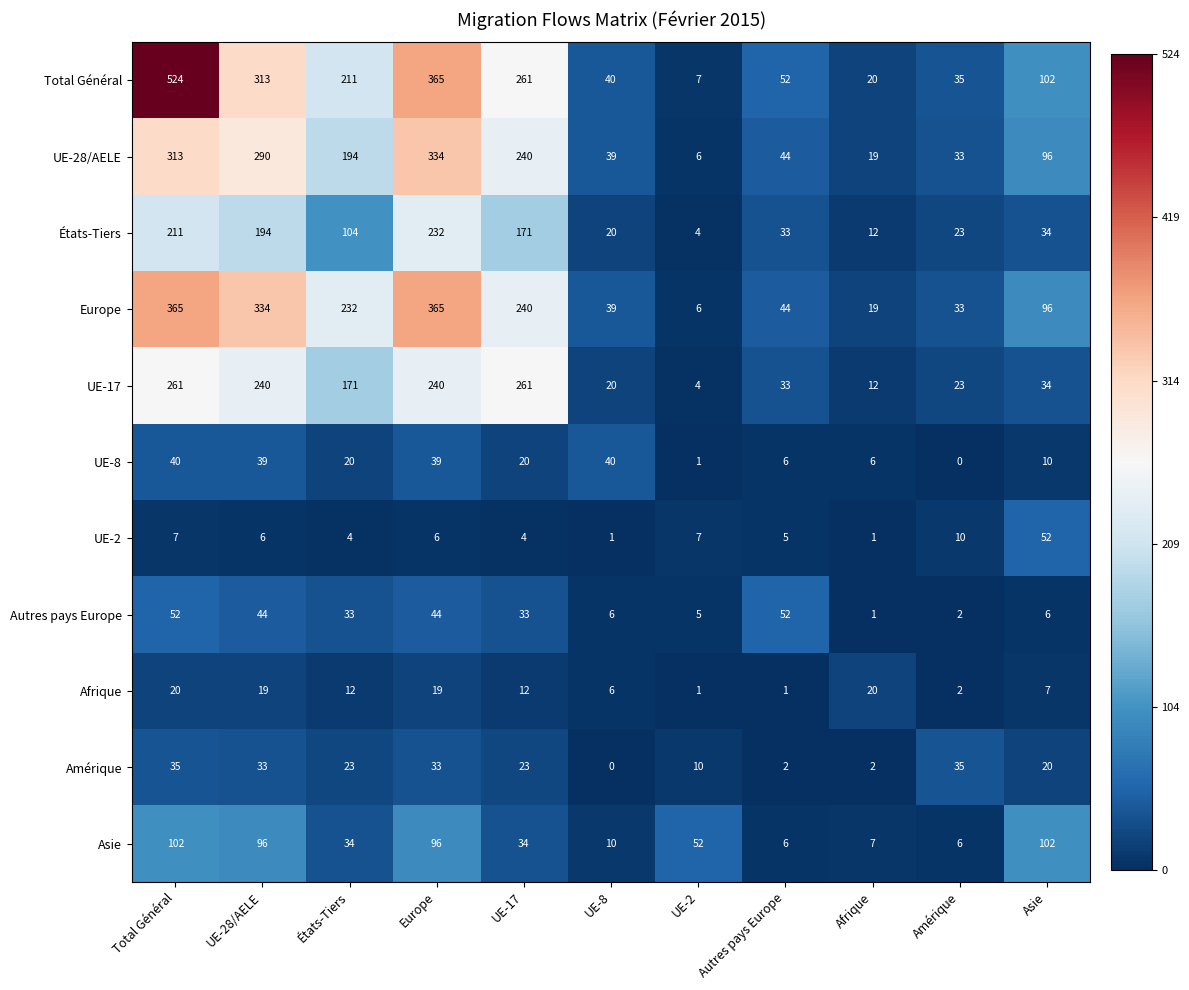

At which label is UE-17 closest to 132?

États-Tiers